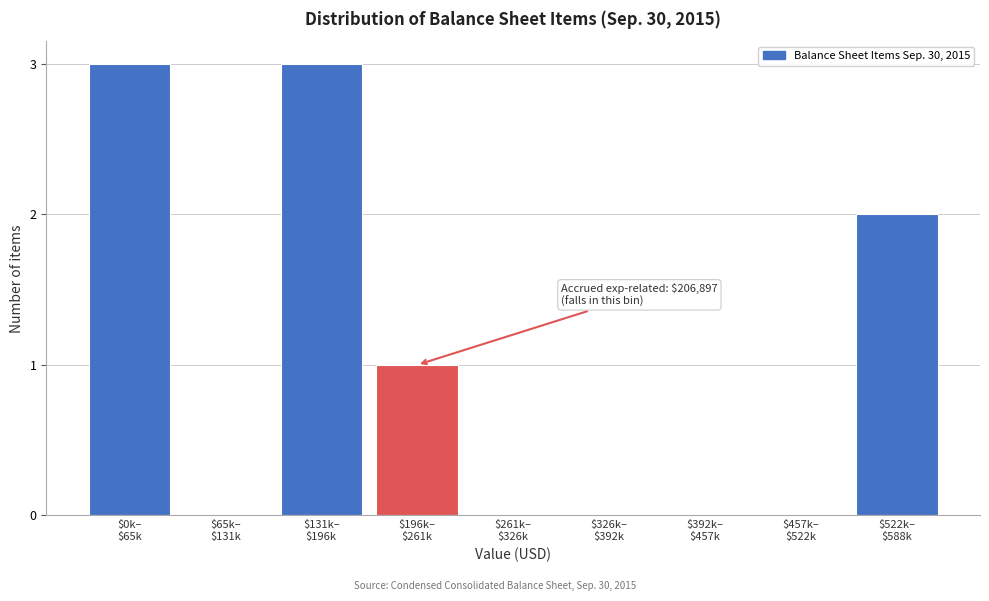

What is the greatest value displayed?

3